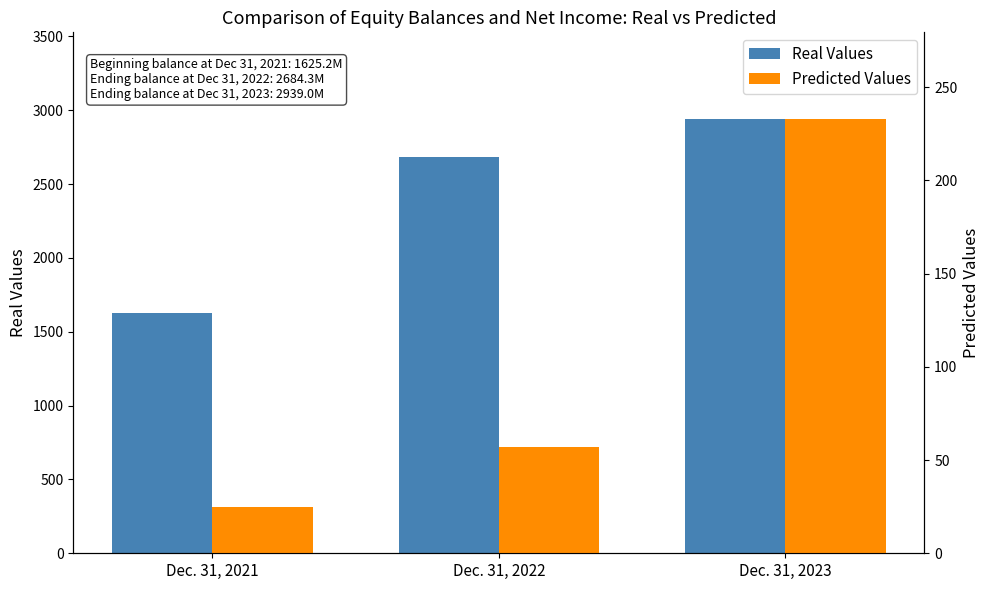

Rank the series by their average value, from lowest to highest.

Predicted Values, Real Values